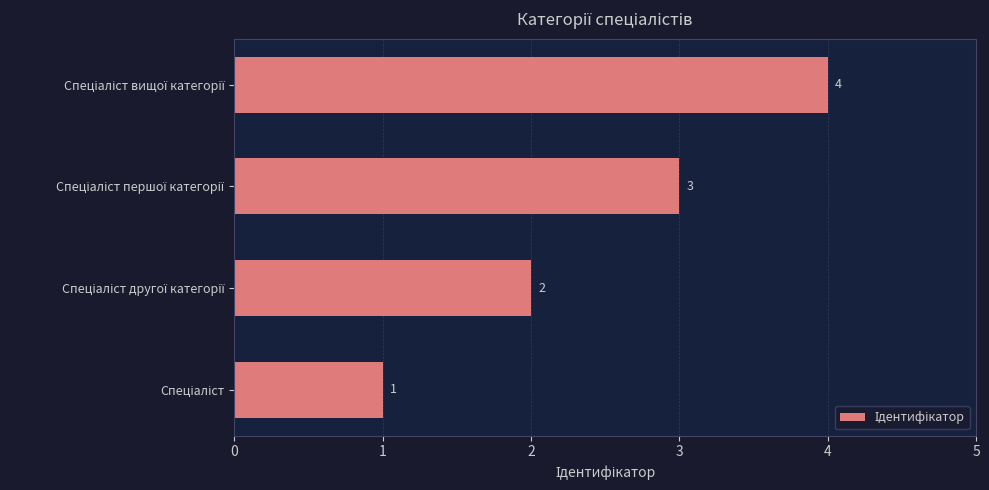

What is the sum of all values?

10